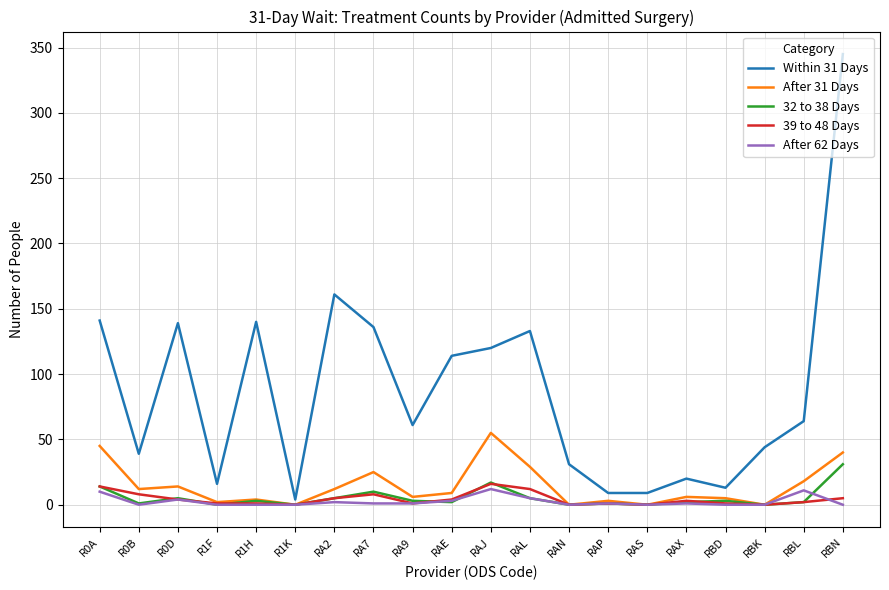

At which label does 39 to 48 Days first exceed 3?

R0A